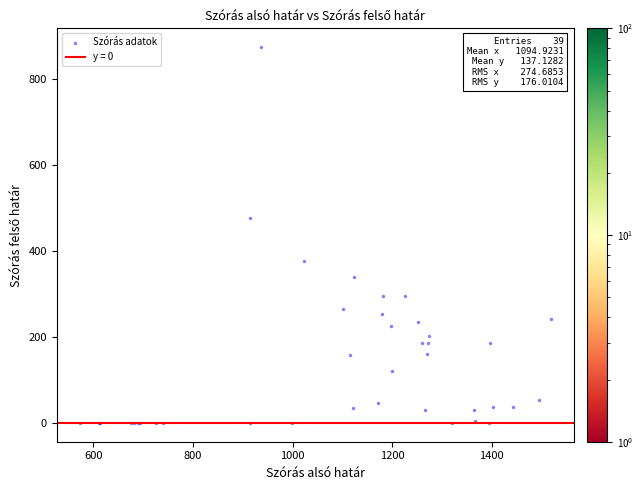

What Y value in the scatter plot is closest to 437?

476